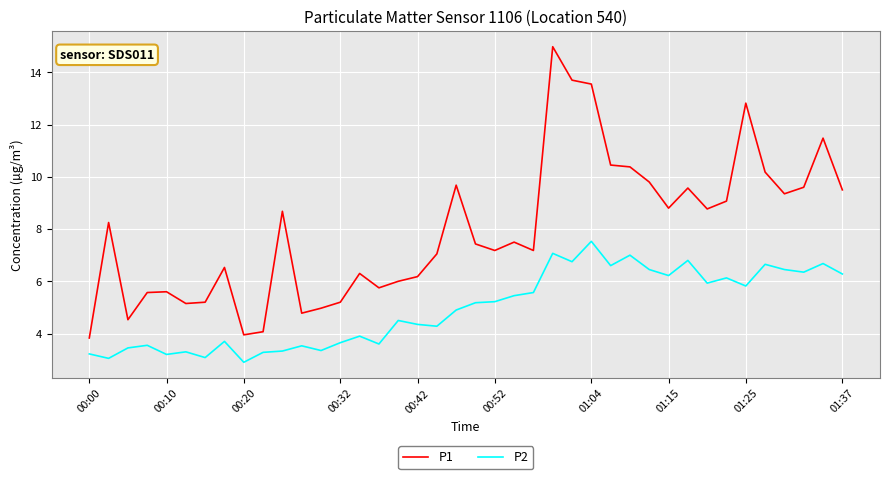

True or false: P1 and P2 cross at least once.

False